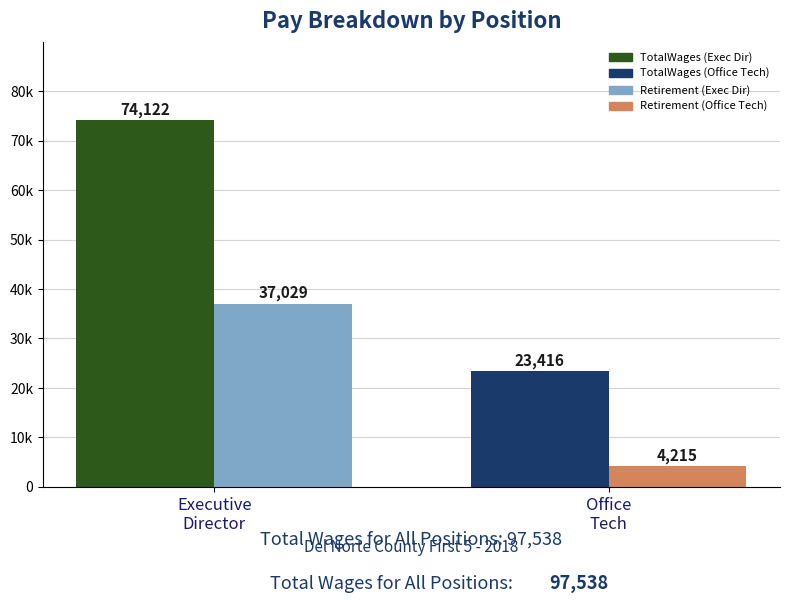

Reading right to left, list all the values displayed in this chart.

TotalWages: 23416	74122
TotalRetirementAndHealthContribution: 4215	37029